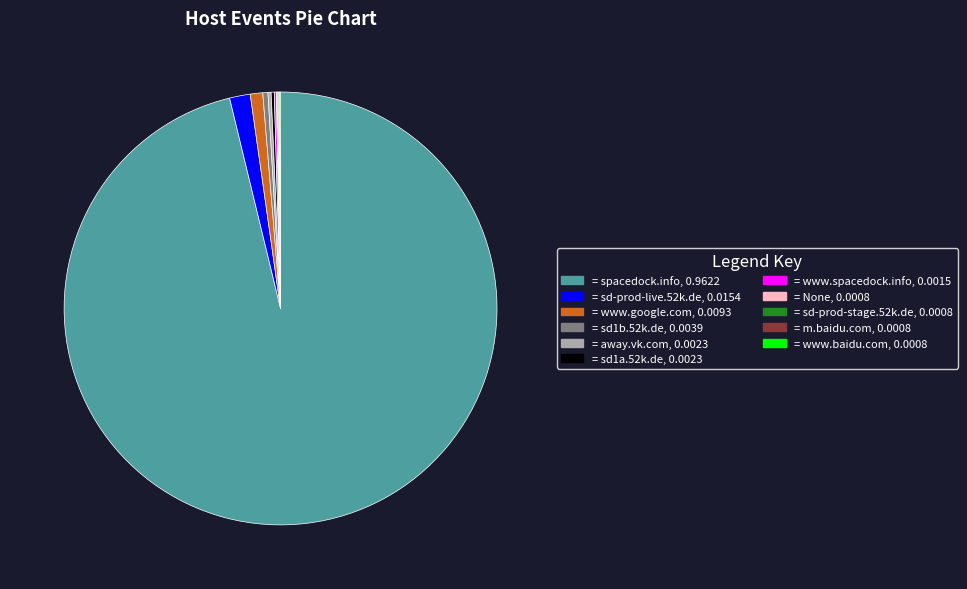

Is there a majority slice in this chart?

Yes